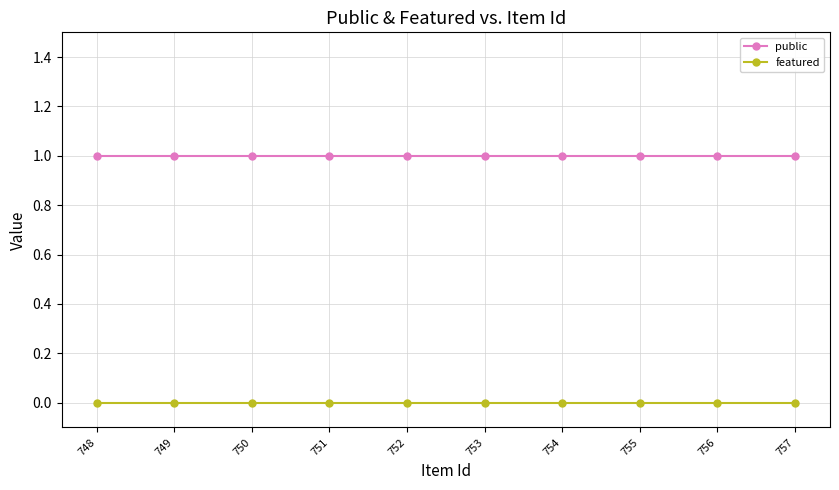

True or false: public has more than 0 points higher than both neighbors.

False